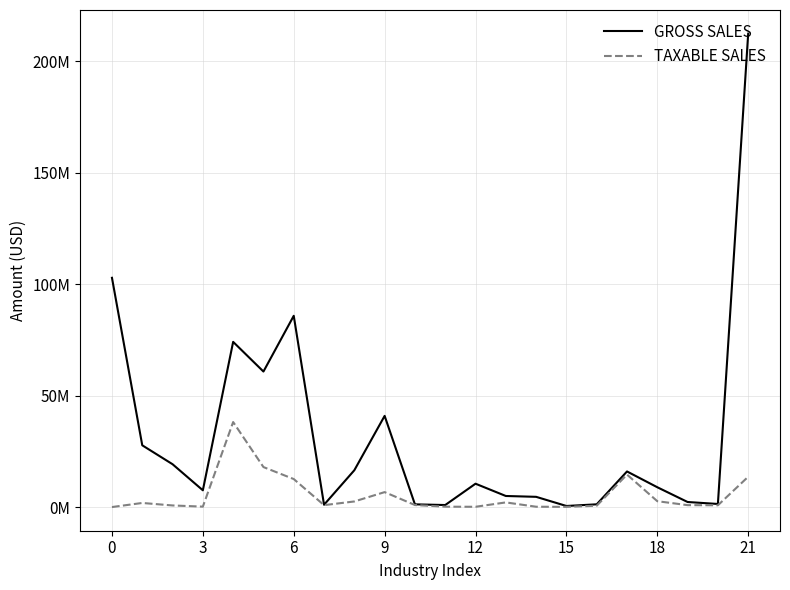

What is the sum of all GROSS SALES values?

701513650